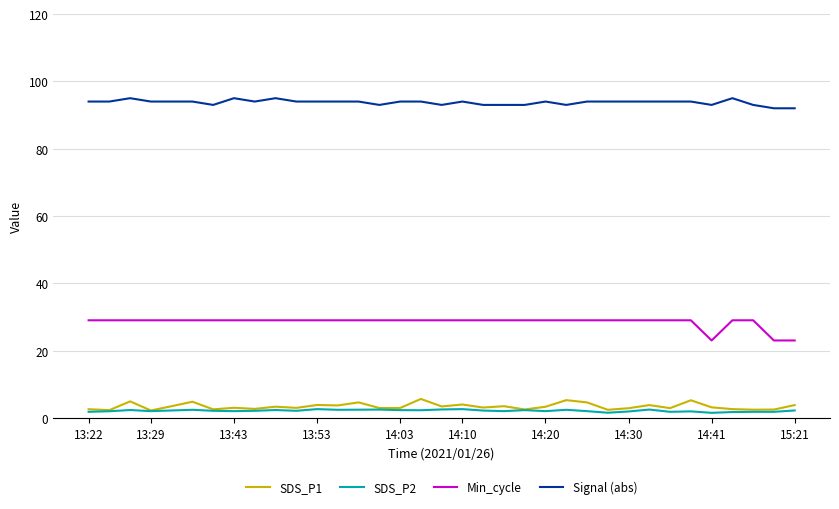

True or false: Min_cycle and Signal (abs) cross at least once.

False